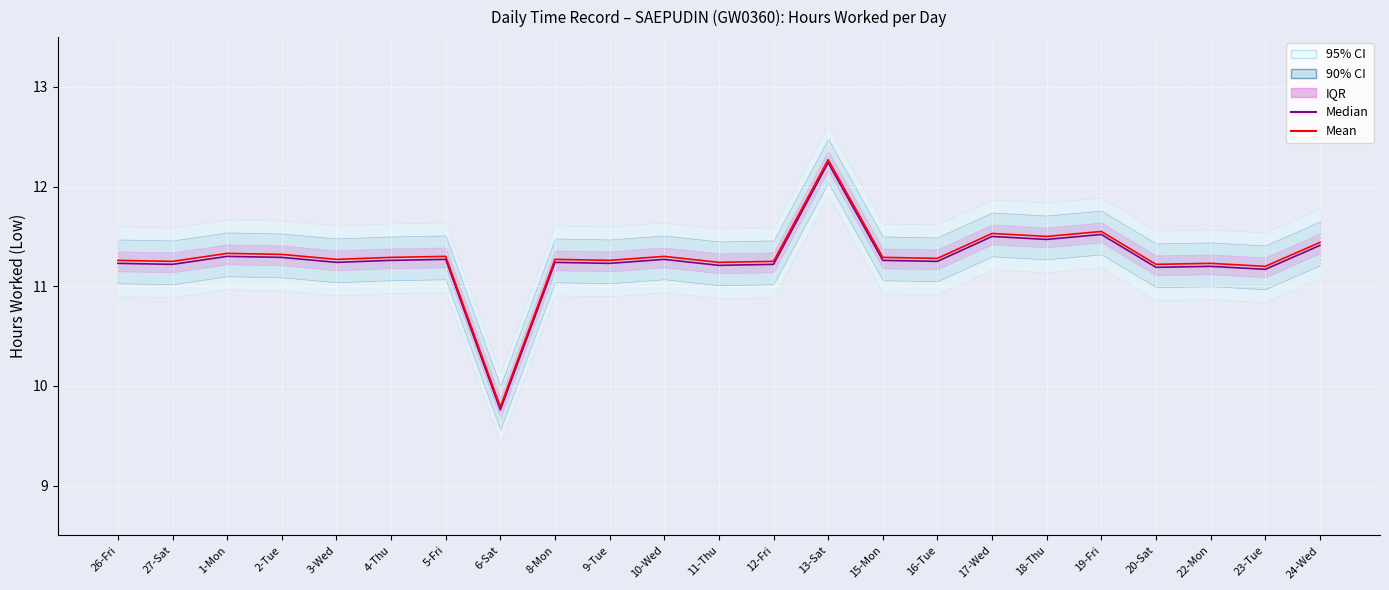

Between 9-Tue and 17-Wed, which series saw the biggest shift?

Median